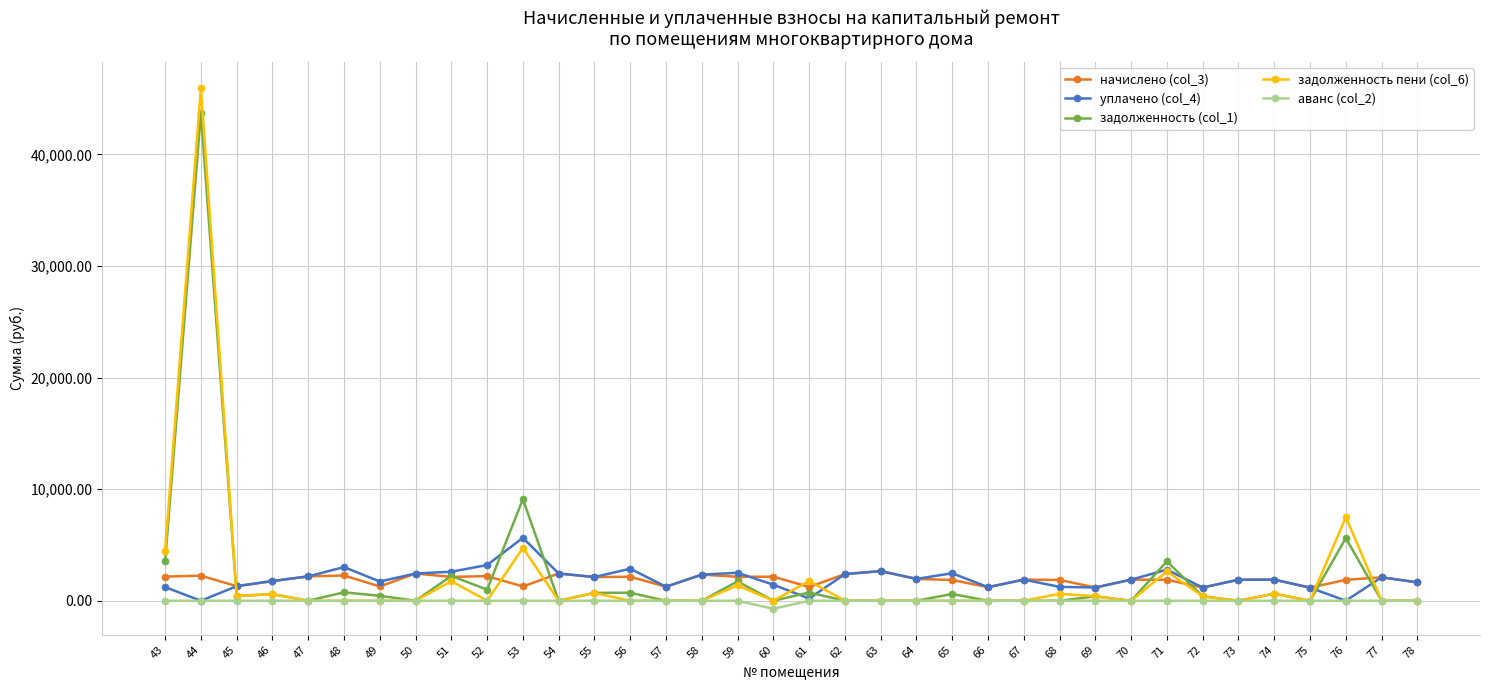

At which label does задолженность (col_1) first exceed 395?

43